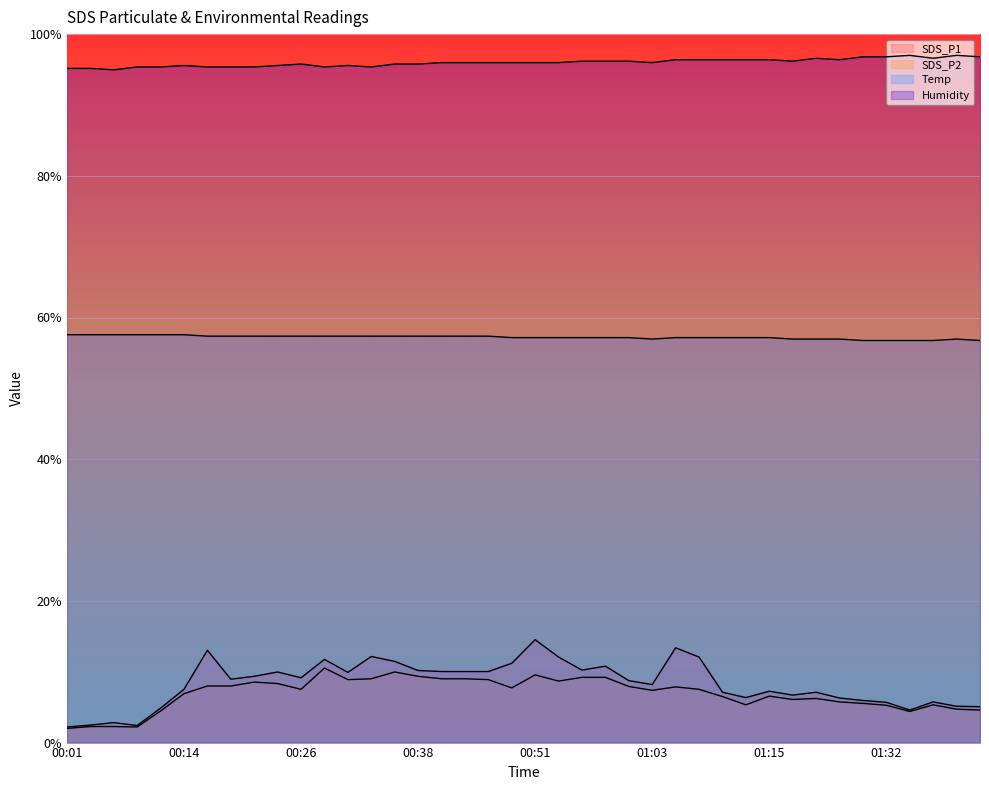

What is the minimum value shown in the chart?

2.0